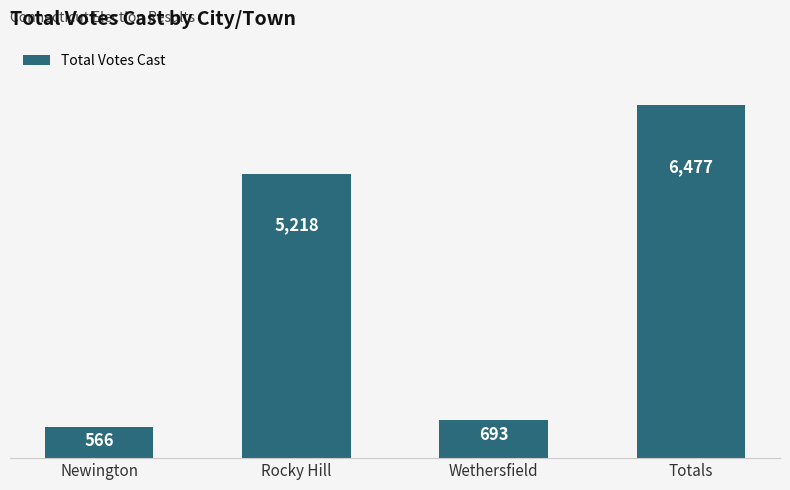

What is the value of the 2nd bar from the left?

5218